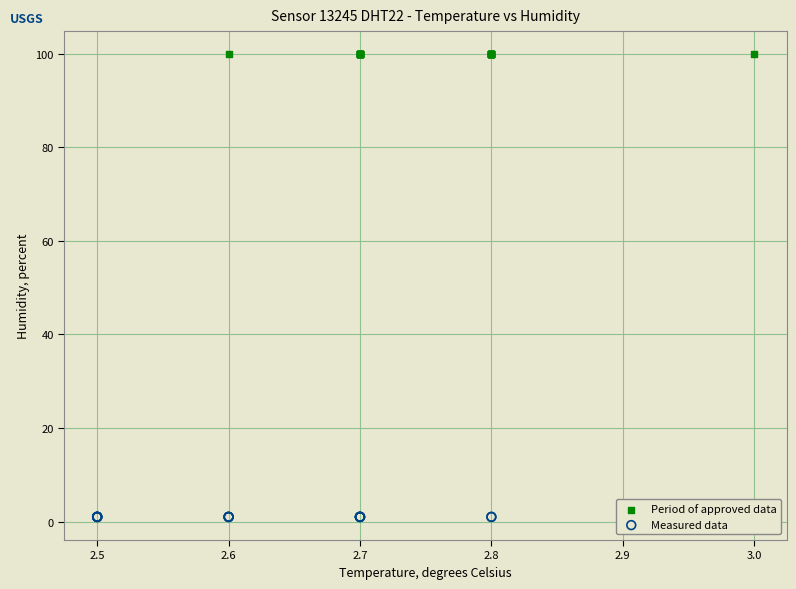

Which series contains the lowest Y value?

Measured data